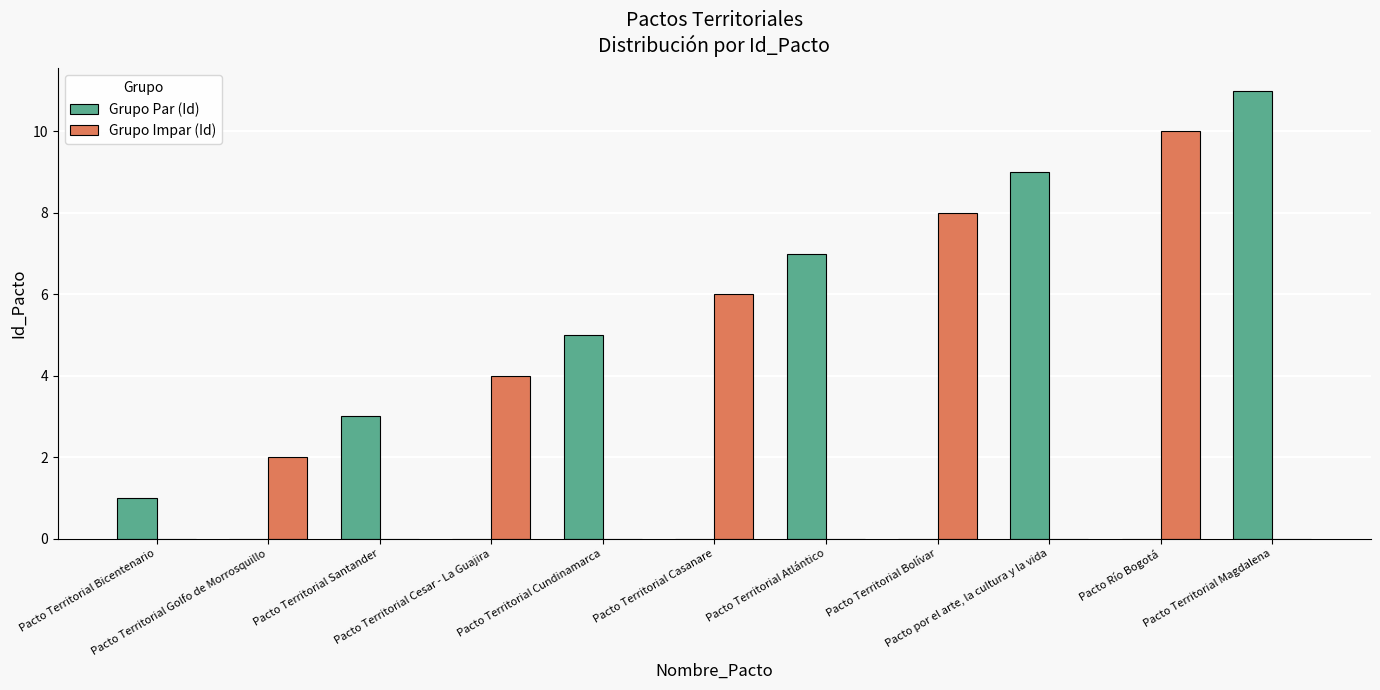

Which series changed the most between Pacto Territorial Atlántico and Pacto Río Bogotá?

Grupo Impar (Id)